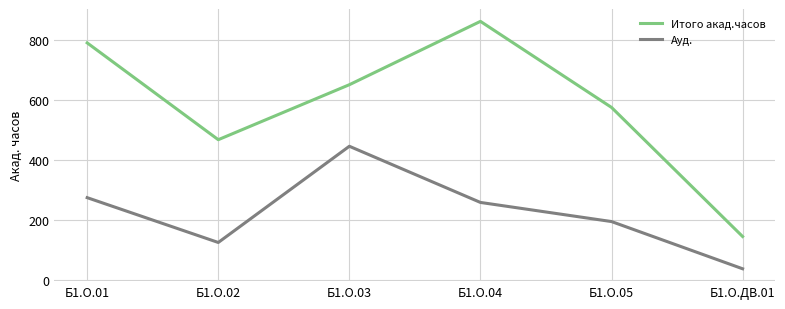

What is the total value across all series at Б1.О.ДВ.01?

180